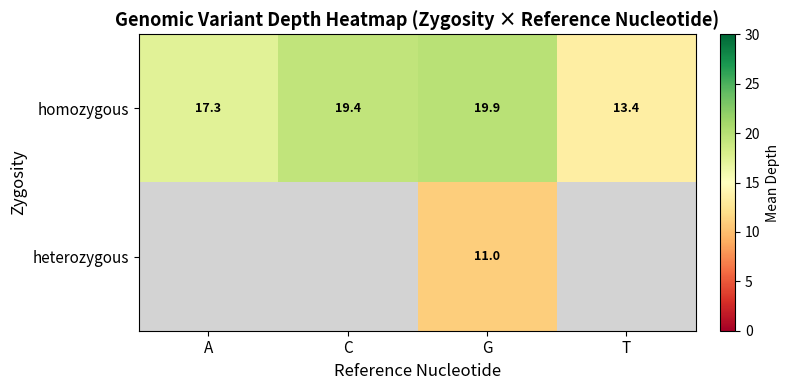

Count the number of data series in this chart.

2